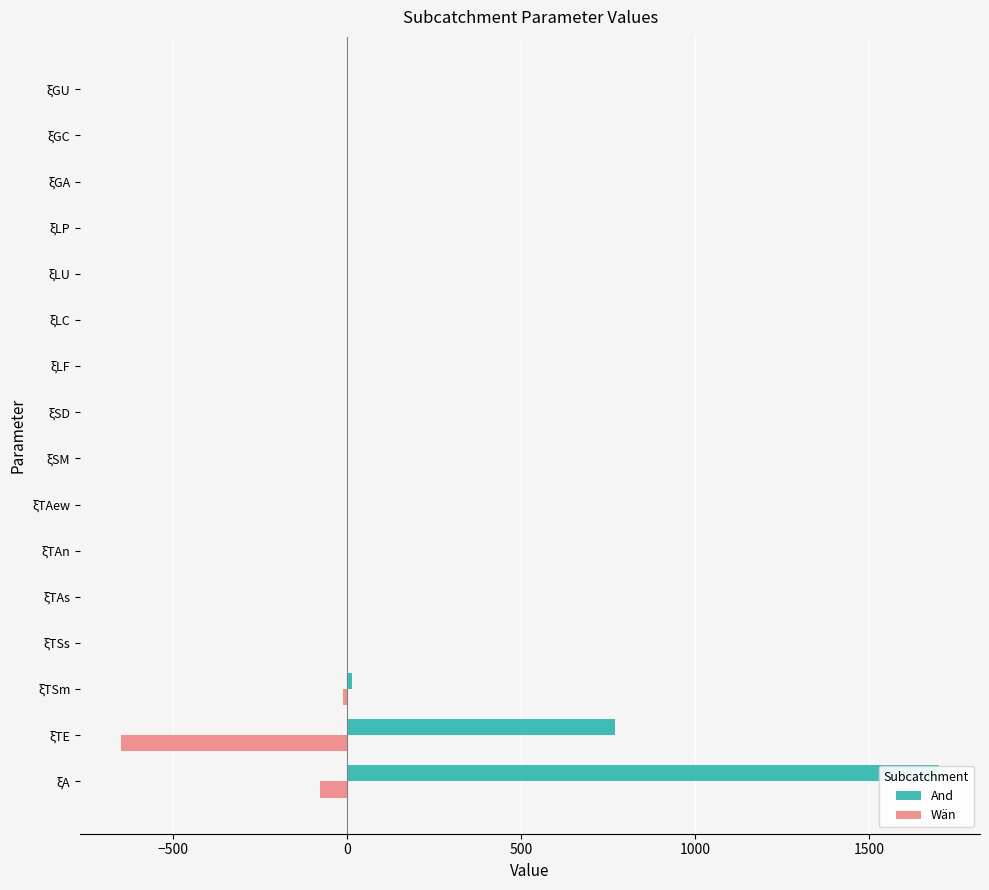

Between ξTAn and ξGA, which is larger?

ξTAn